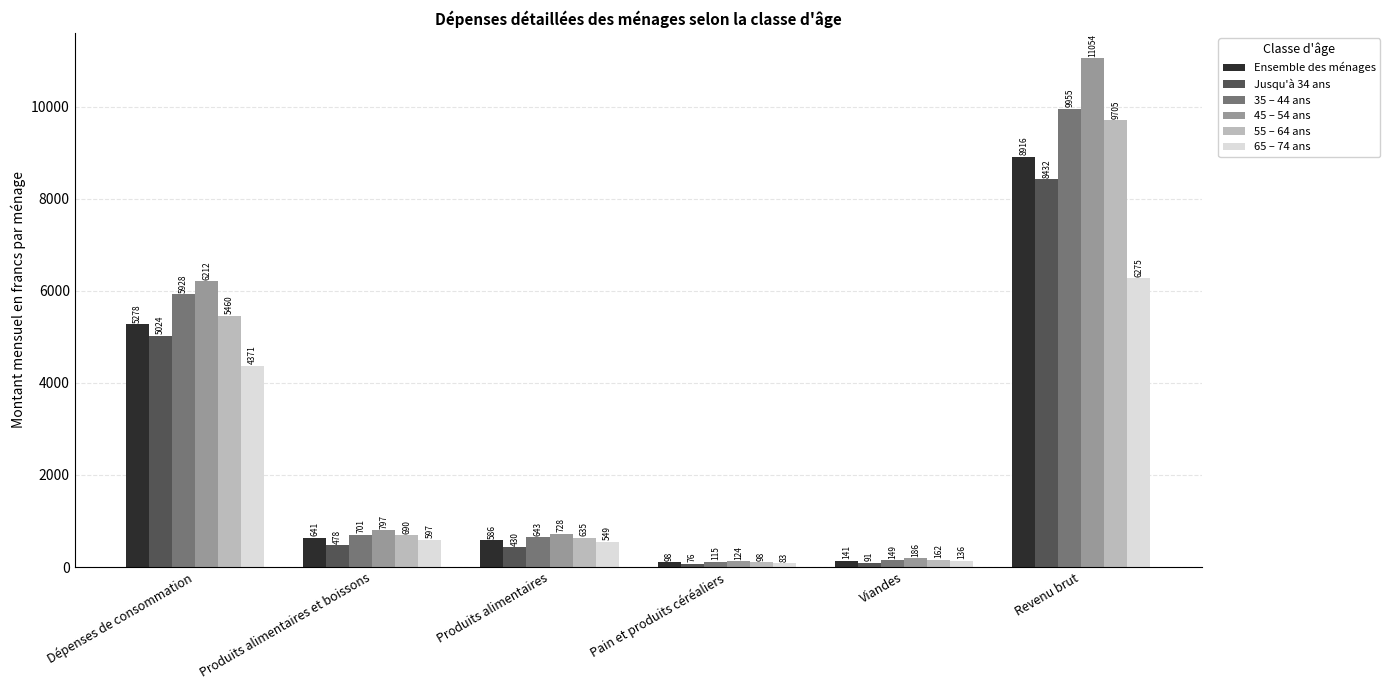

The value of Ensemble des ménages at Pain et produits céréaliers is 98.1. True or false?

True